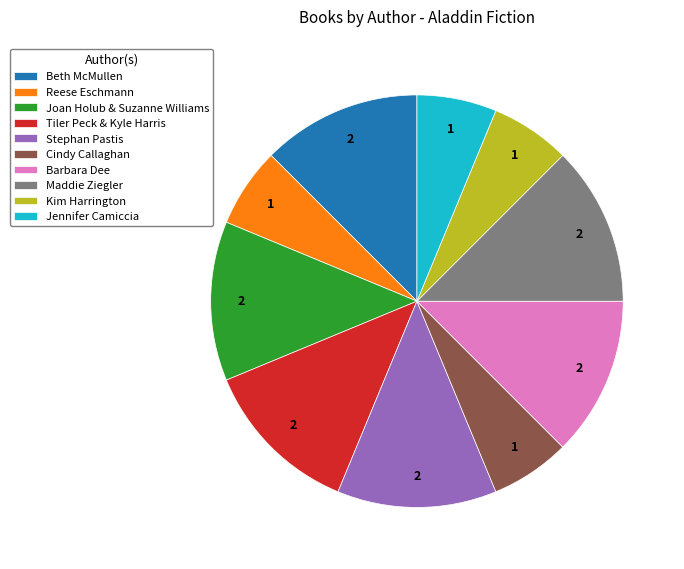

Does Barbara Dee account for over 50% of the chart?

No